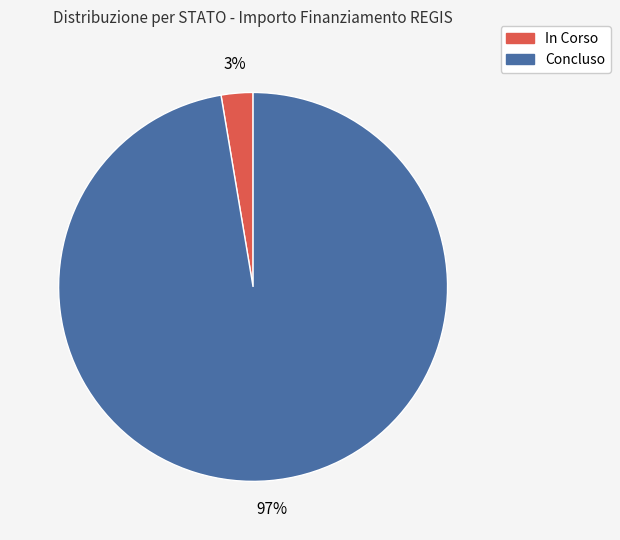

Is there a majority slice in this chart?

Yes